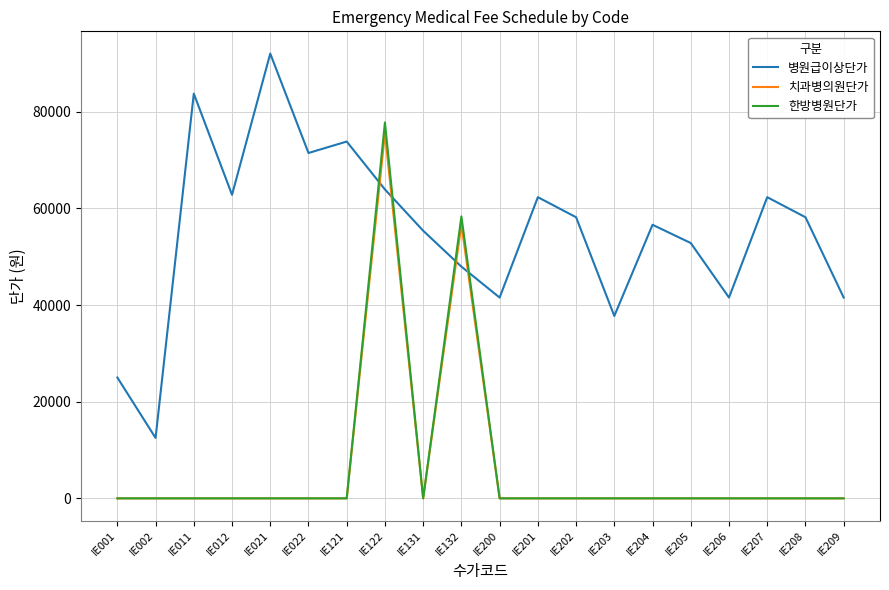

Reading left to right, list all the values displayed in this chart.

병원급이상단가: IE001=25000	IE002=12500	IE011=83730	IE012=62800	IE021=92020	IE022=71450	IE121=73820	IE122=63910	IE131=55370	IE132=47940	IE200=41540	IE201=62310	IE202=58160	IE203=37730	IE204=56600	IE205=52820	IE206=41540	IE207=62310	IE208=58160	IE209=41540
치과병의원단가: IE001=0	IE002=0	IE011=0	IE012=0	IE021=0	IE022=0	IE121=0	IE122=75560	IE131=0	IE132=56670	IE200=0	IE201=0	IE202=0	IE203=0	IE204=0	IE205=0	IE206=0	IE207=0	IE208=0	IE209=0
한방병원단가: IE001=0	IE002=0	IE011=0	IE012=0	IE021=0	IE022=0	IE121=0	IE122=77770	IE131=0	IE132=58330	IE200=0	IE201=0	IE202=0	IE203=0	IE204=0	IE205=0	IE206=0	IE207=0	IE208=0	IE209=0